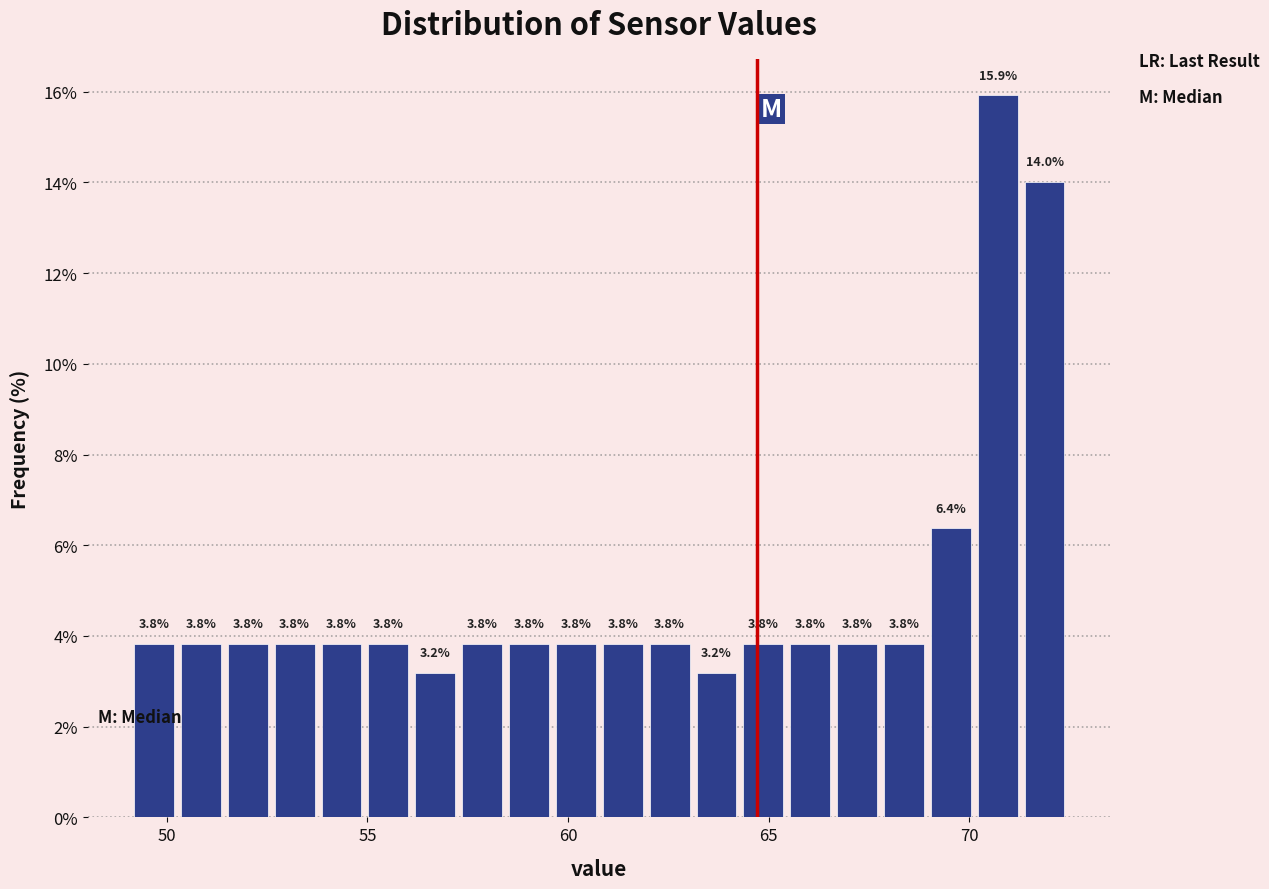

Read against the x-axis, roughly where is the centre of the tallest bar?

70.5